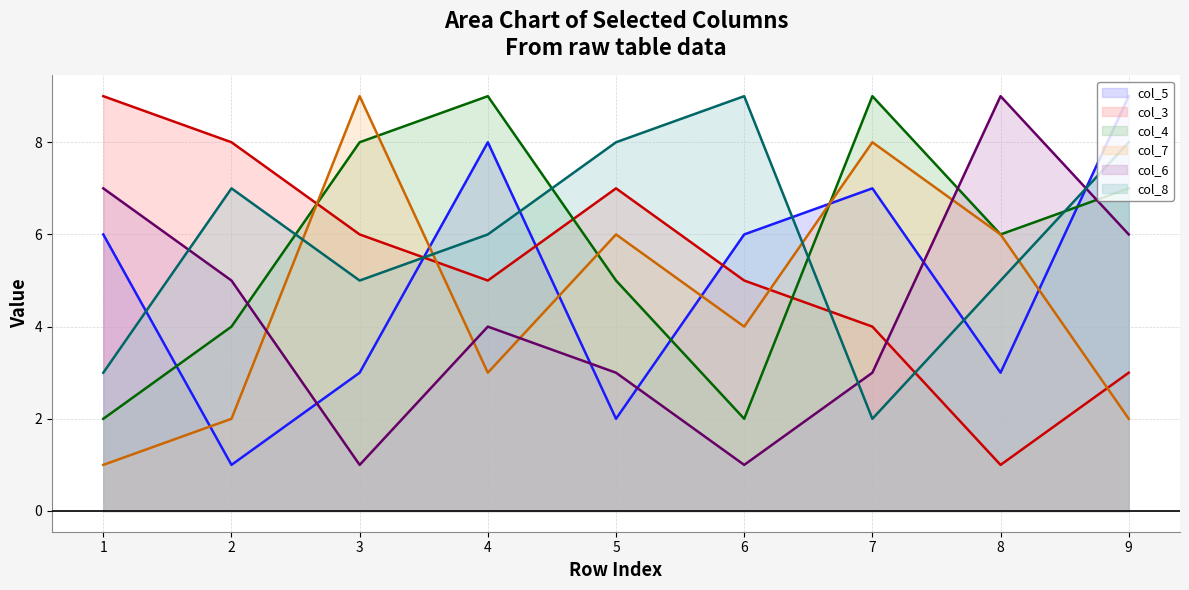

What is the maximum value shown in the chart?

9